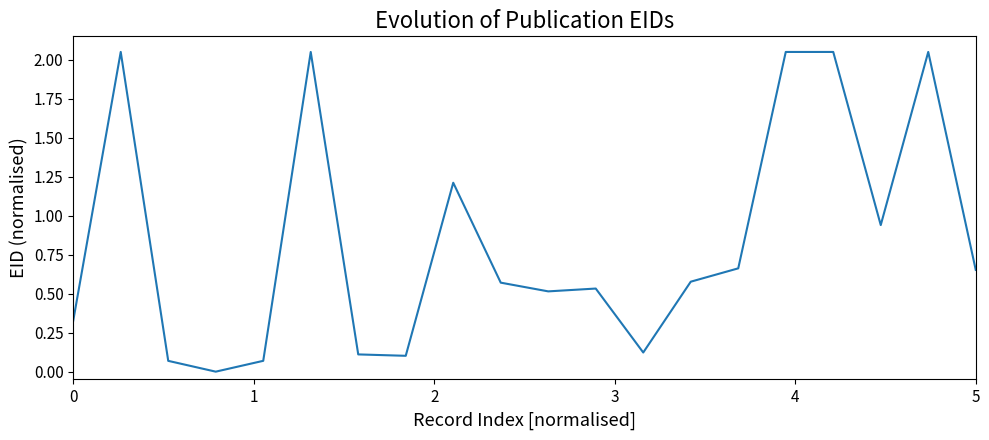

How many interior local peaks (higher than both neighbors) does the data have?

6